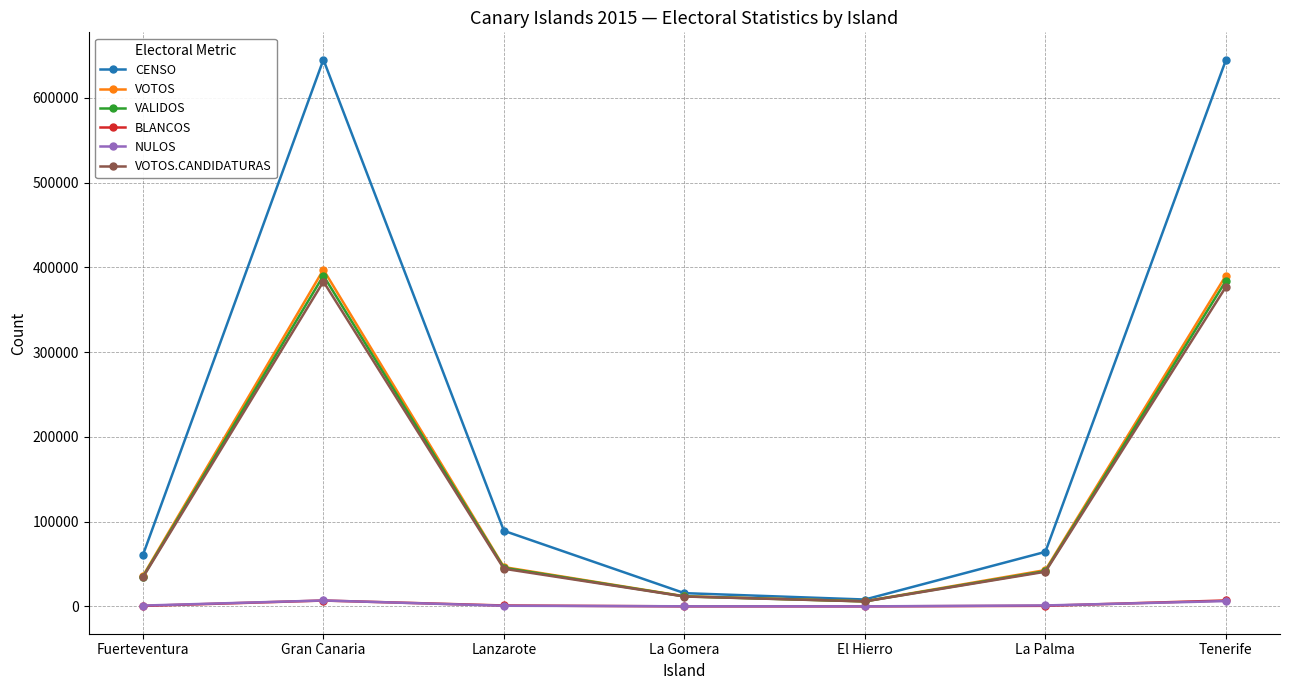

What are all the series names shown in the legend?

CENSO, VOTOS, VALIDOS, BLANCOS, NULOS, VOTOS.CANDIDATURAS